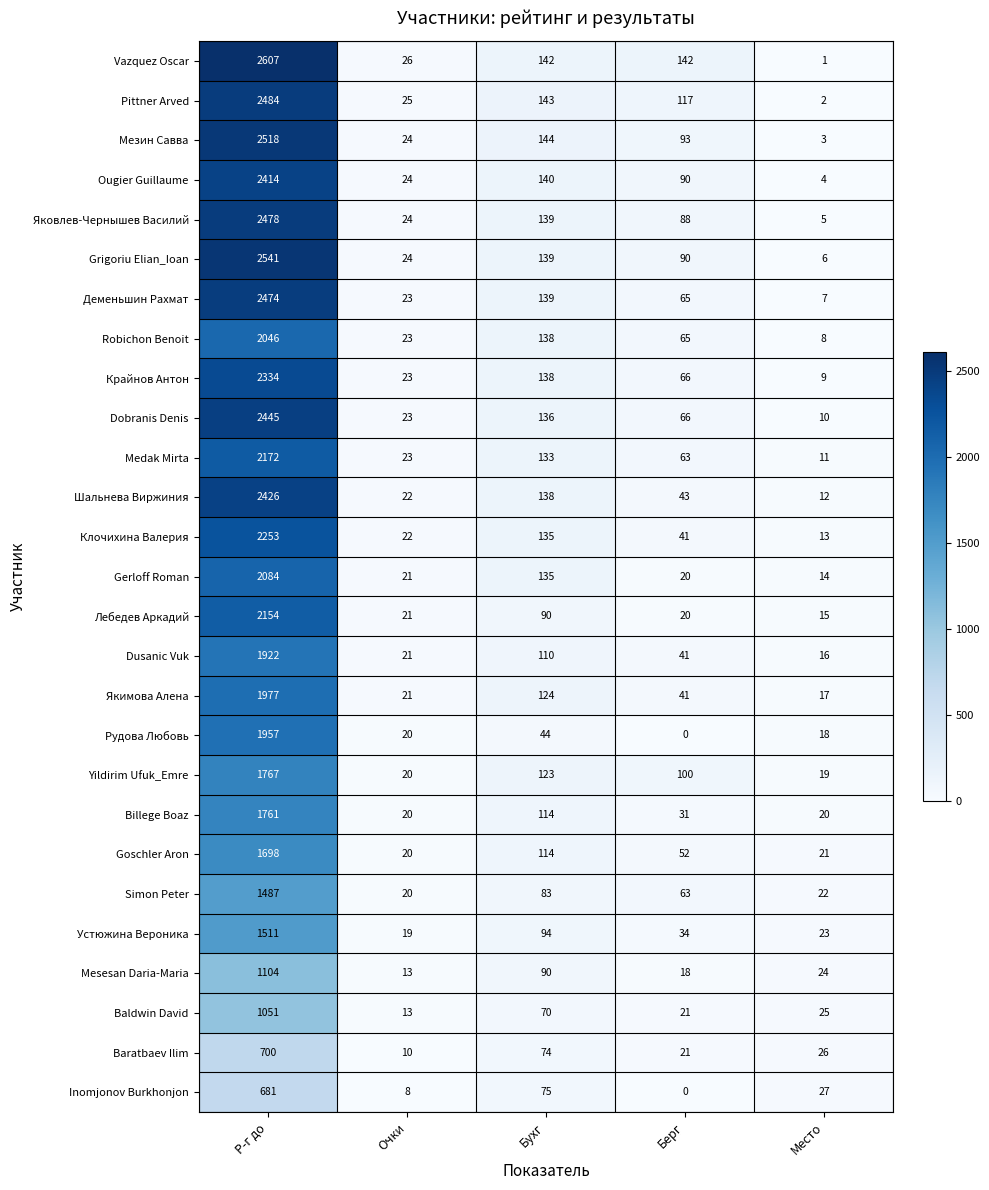

What is the sum of the Gerloff Roman values at Бухг and Берг?

155